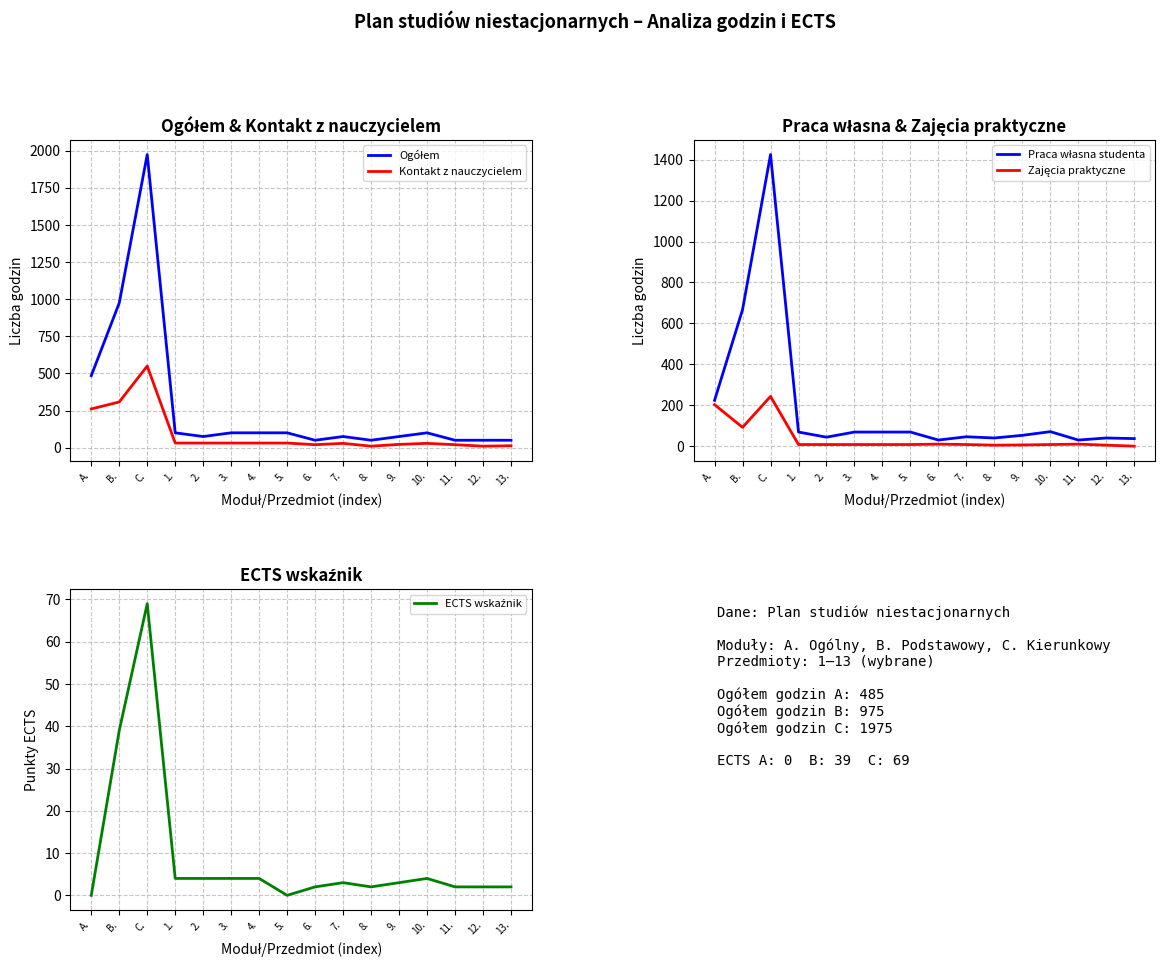

Where is the first local maximum for Kontakt z nauczycielem?

C.